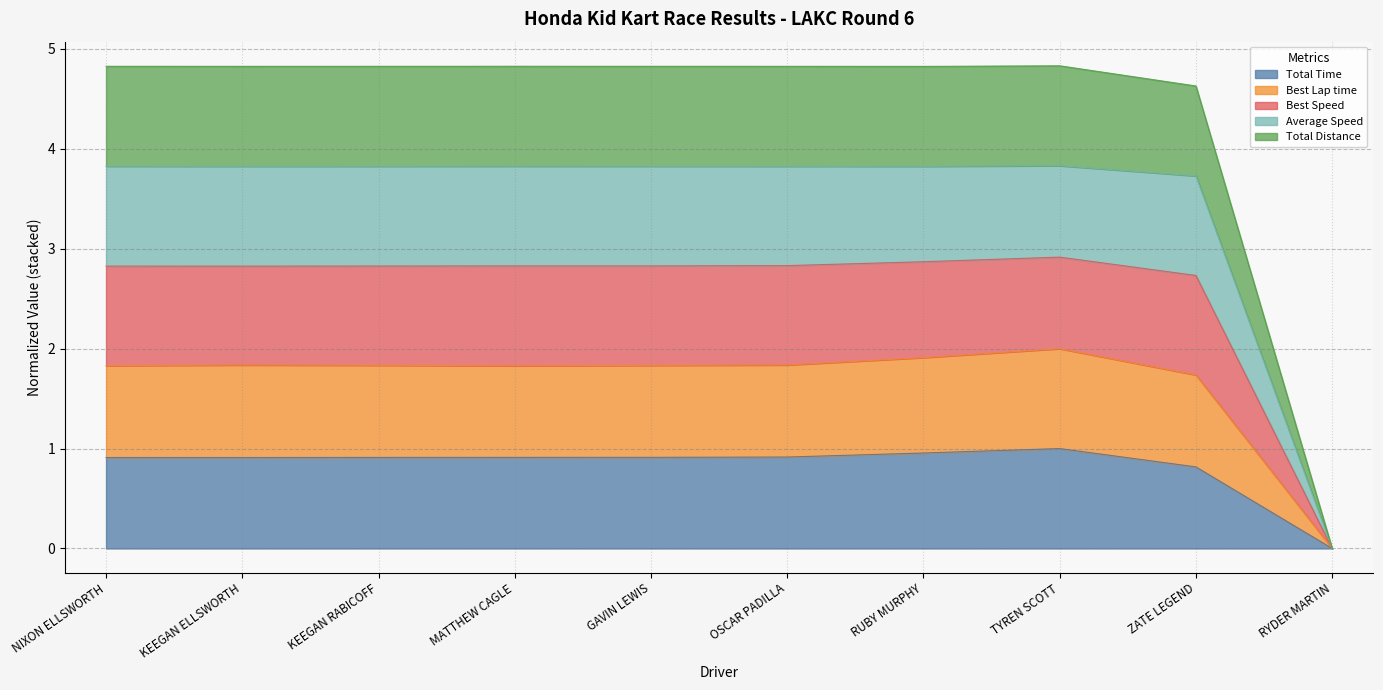

How many lines are shown in the chart?

5